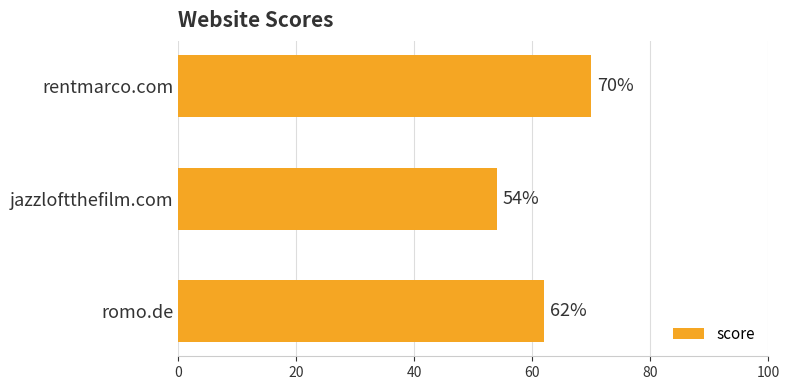

At which category does the chart reach its minimum across all series?

jazzloftthefilm.com